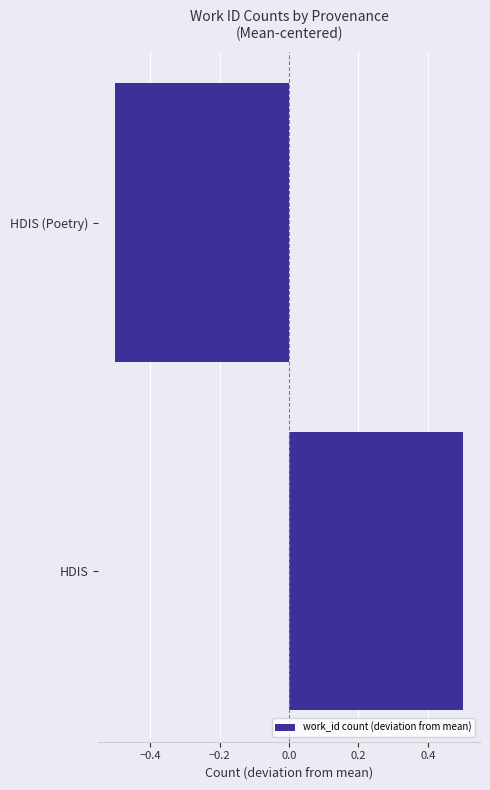

Between HDIS (Poetry) and HDIS, which is larger?

HDIS